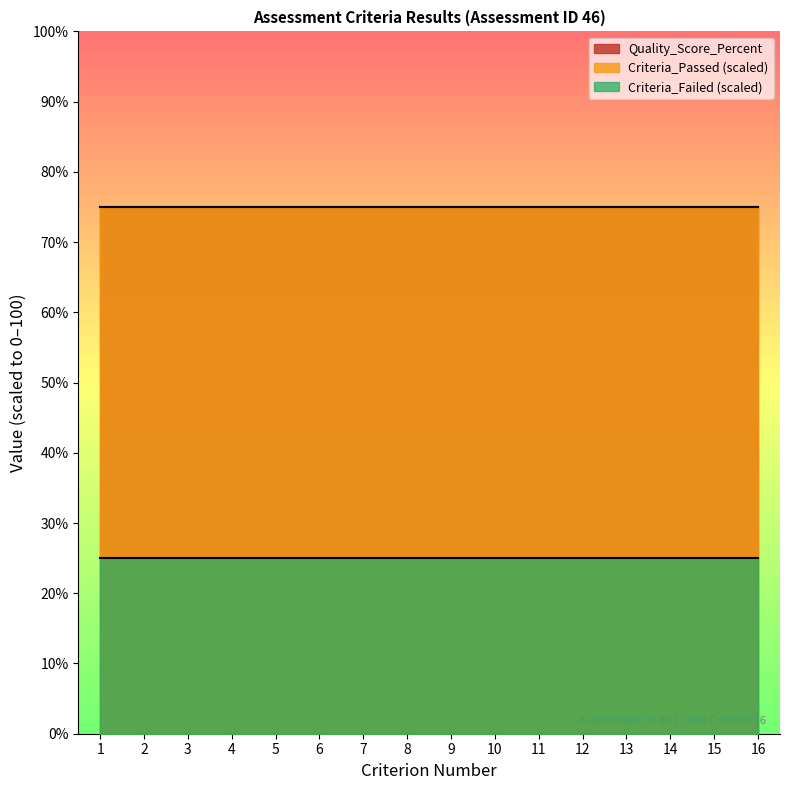

List the labels in order of Quality_Score_Percent value, largest first.

1, 2, 3, 4, 5, 6, 7, 8, 9, 10, 11, 12, 13, 14, 15, 16